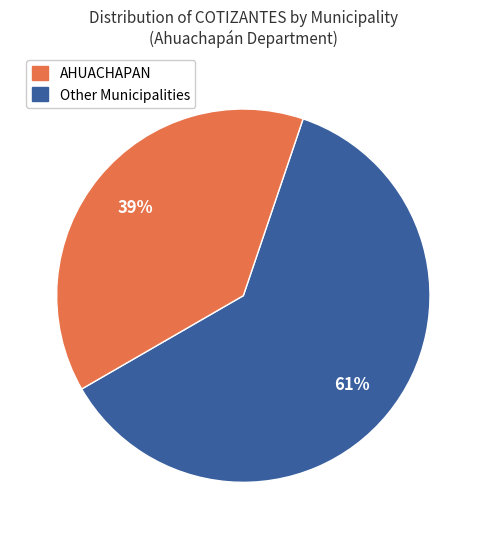

To the nearest percent, what is the average slice percentage?

50%